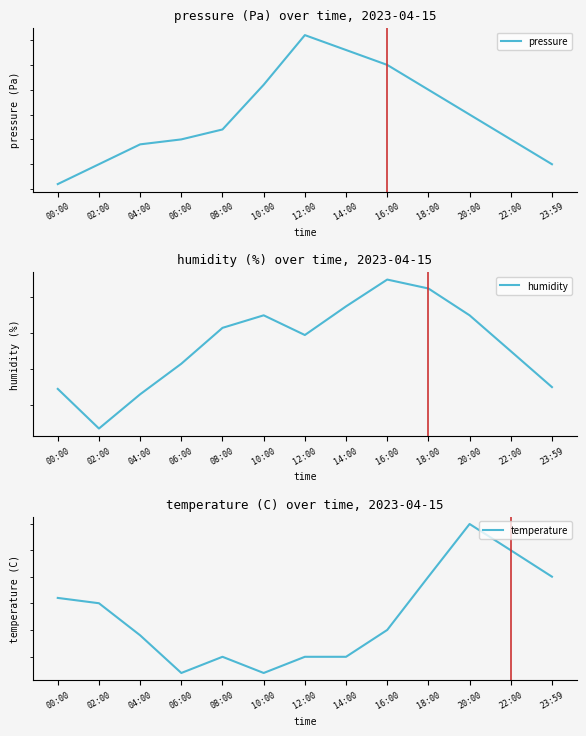

What is the value of the humidity point at the 13th from the left?

79.5